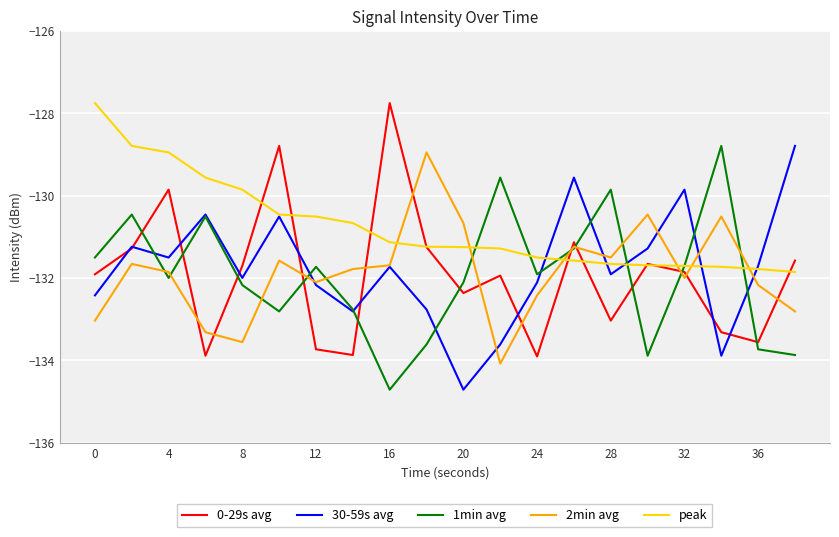

What is the average value of the 2min avg series?

-131.9